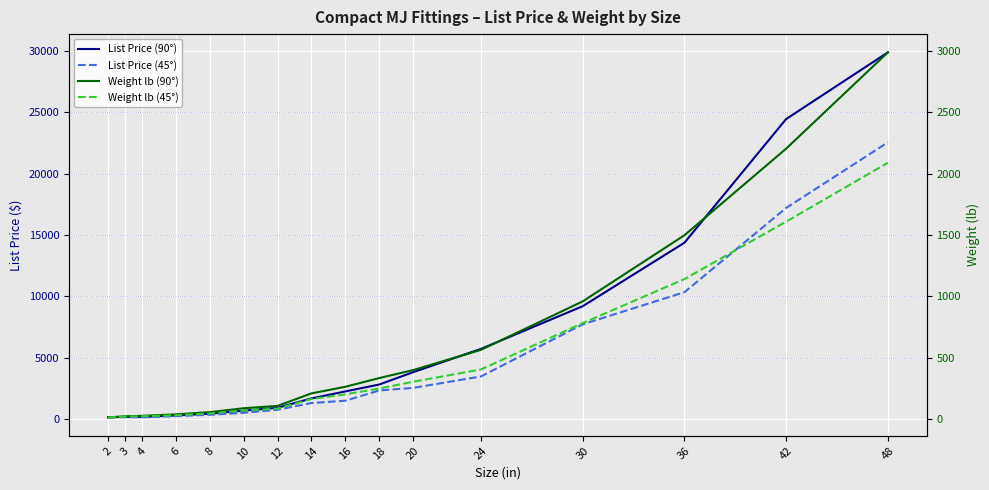

What is the difference between the Weight lb (45°) values at 10 and 18?

180